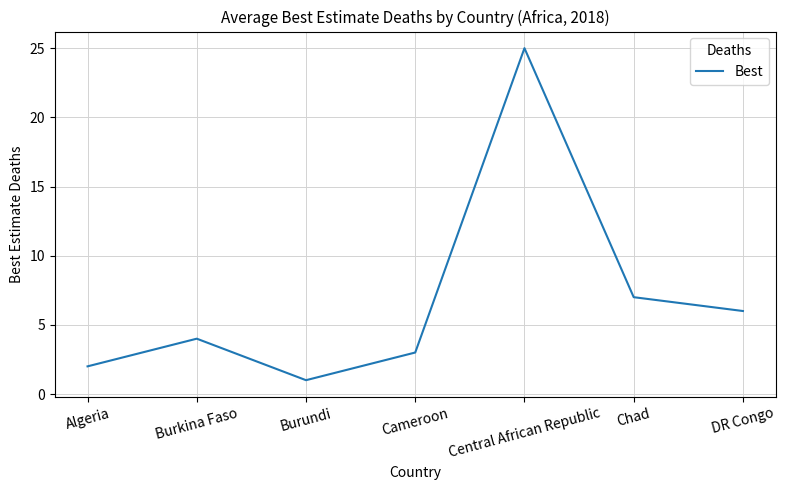

Where is the first local minimum?

Burundi